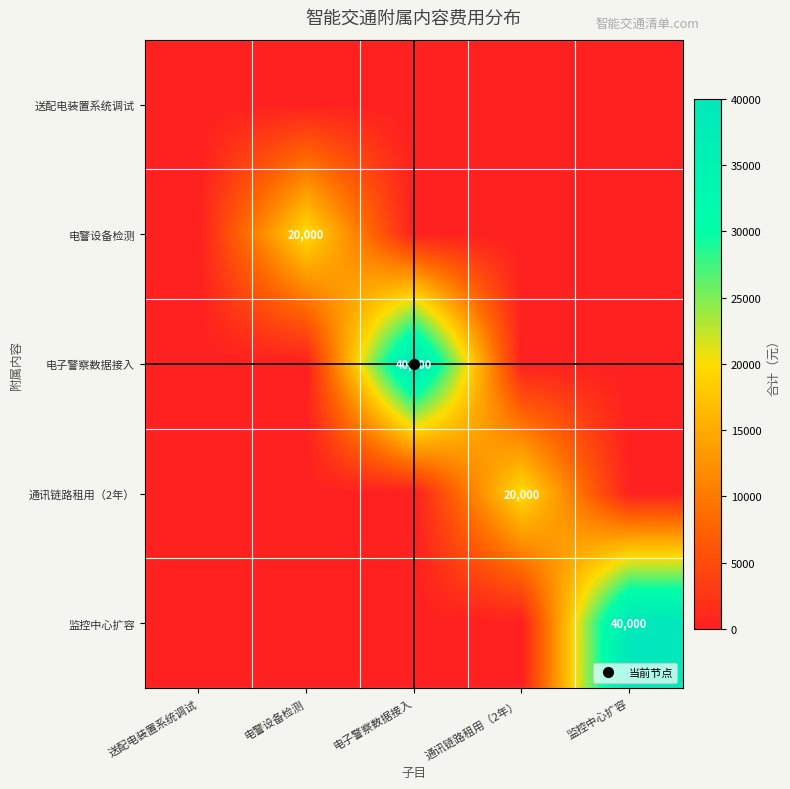

What is the average value of the 通讯链路租用（2年） series?

4000